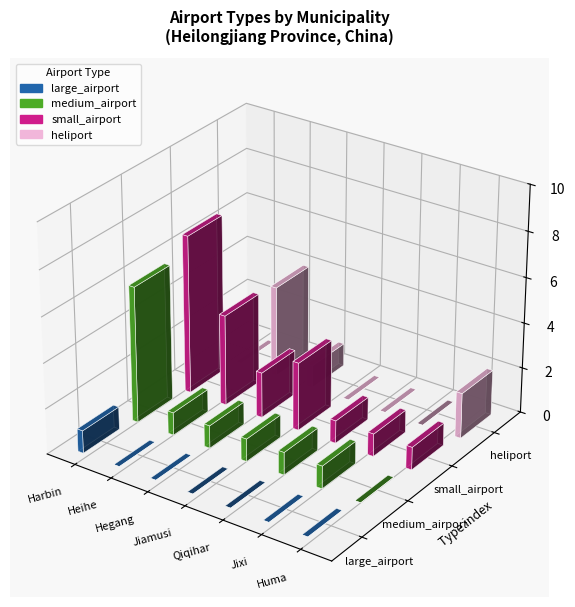

True or false: heliport has a value of 0 at Jixi.

True